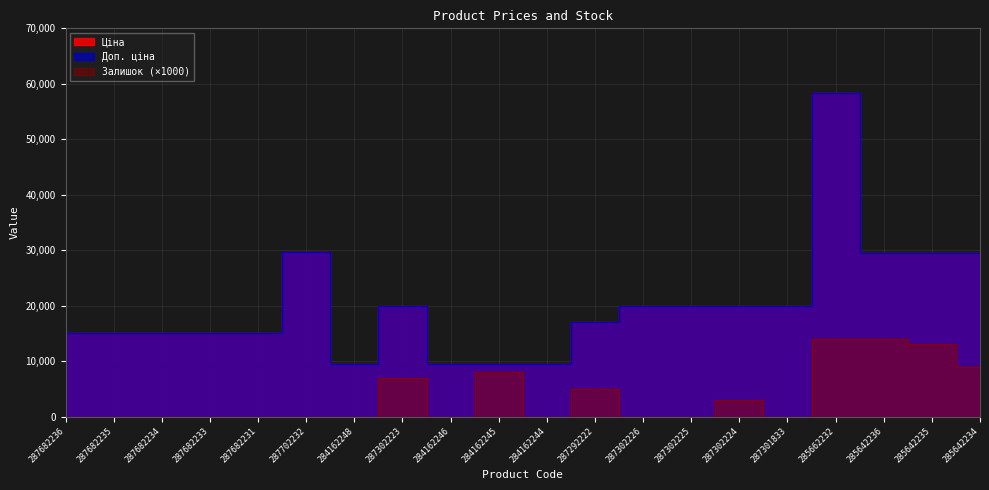

What is the total value across all series at 287702232?

59494.5